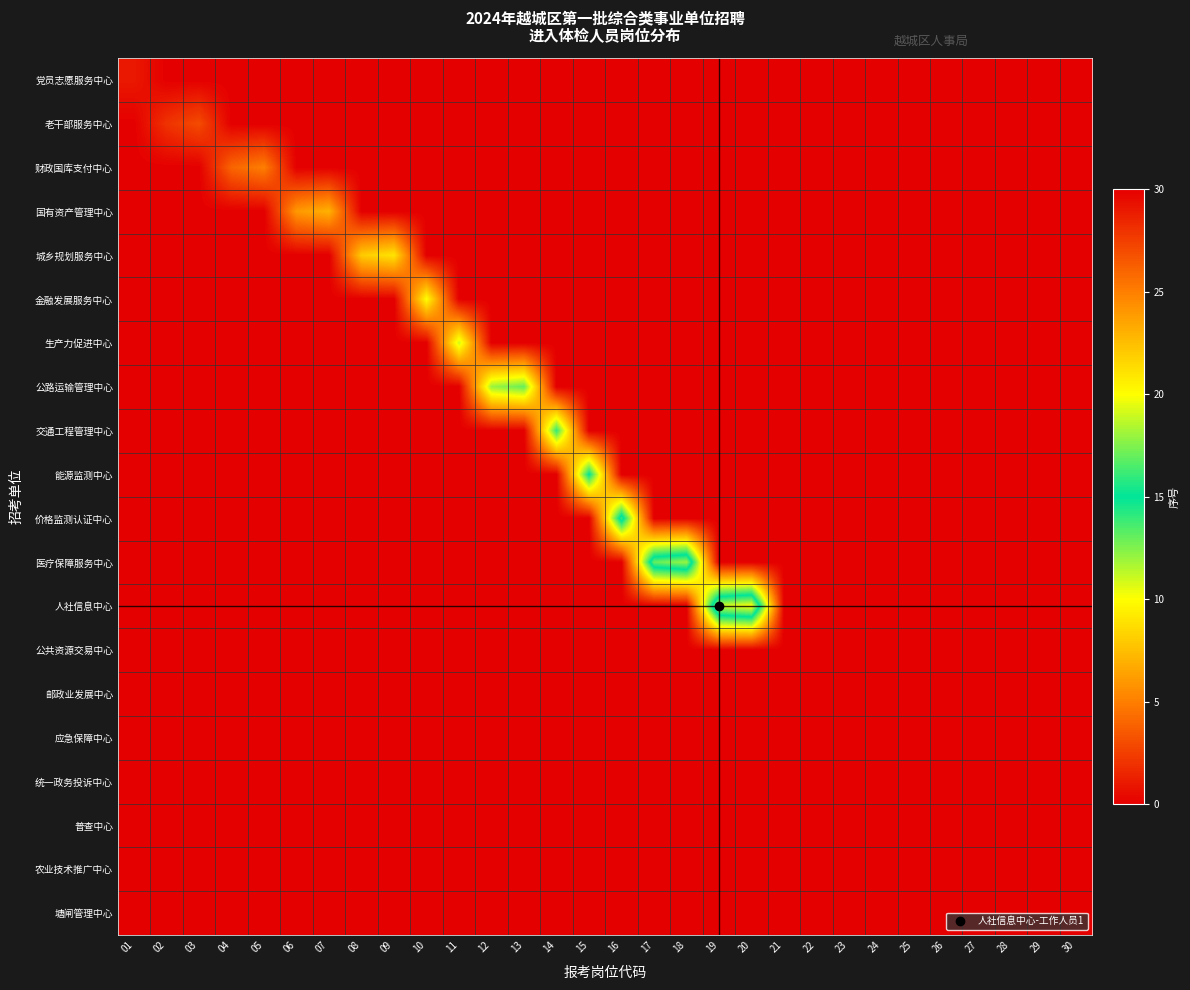

What is the spread (max minus min) of values at 04?

4